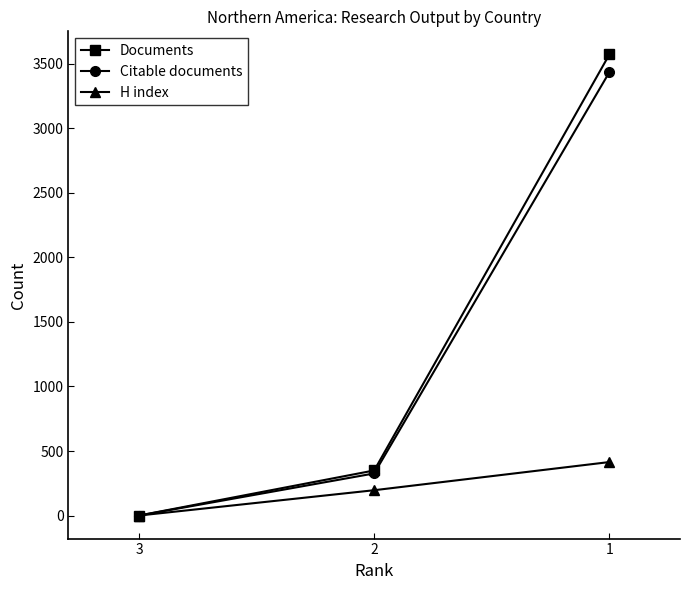

Is this an area chart (filled region under the line)?

No